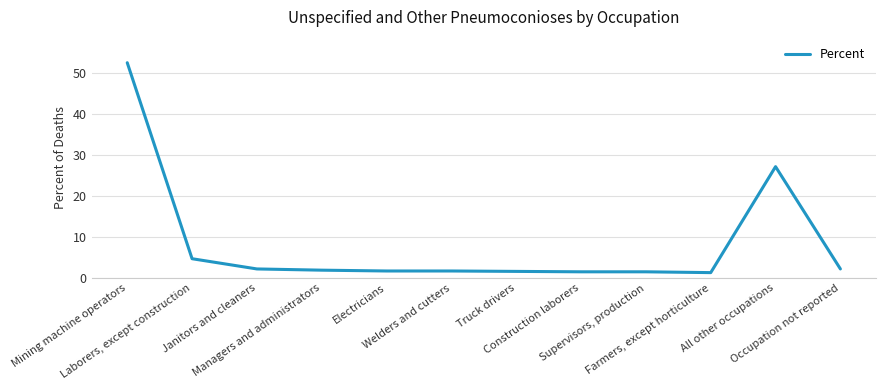

What is the difference between the maximum and minimum values?

51.3